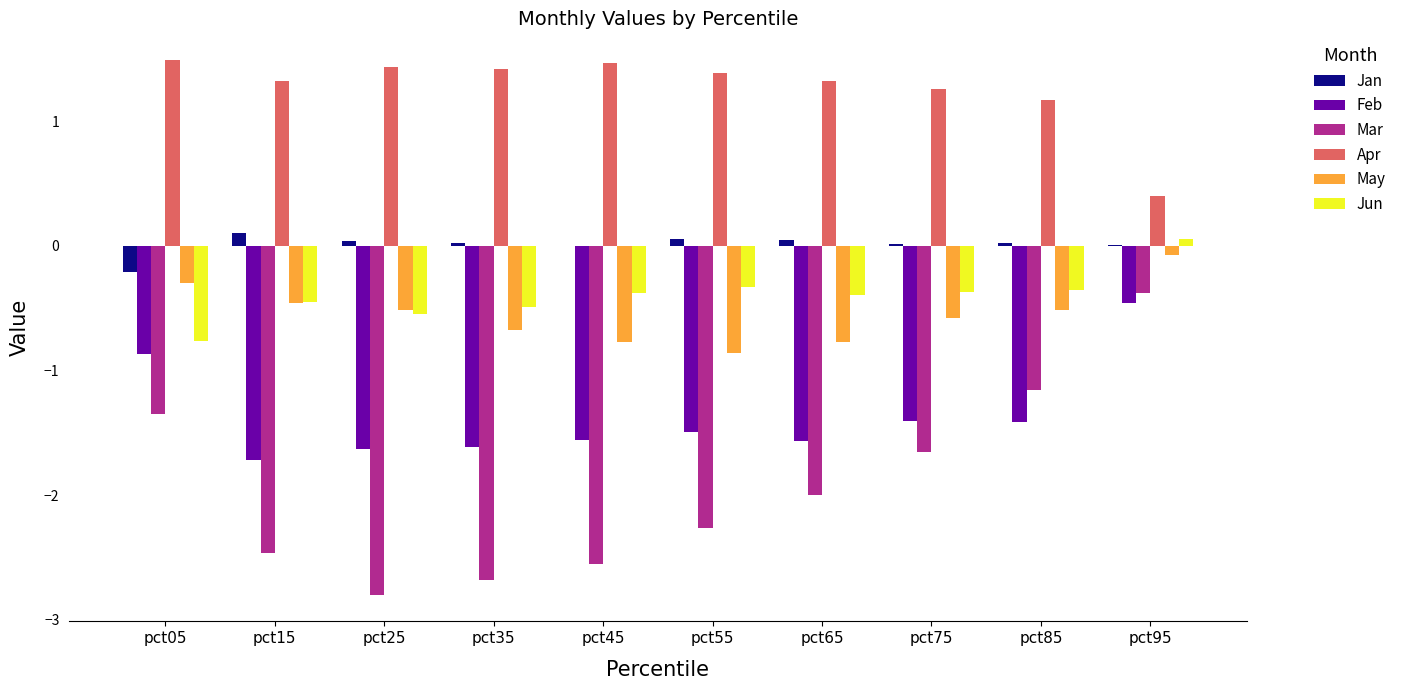

What is the total value across all series at pct05?

-2.0